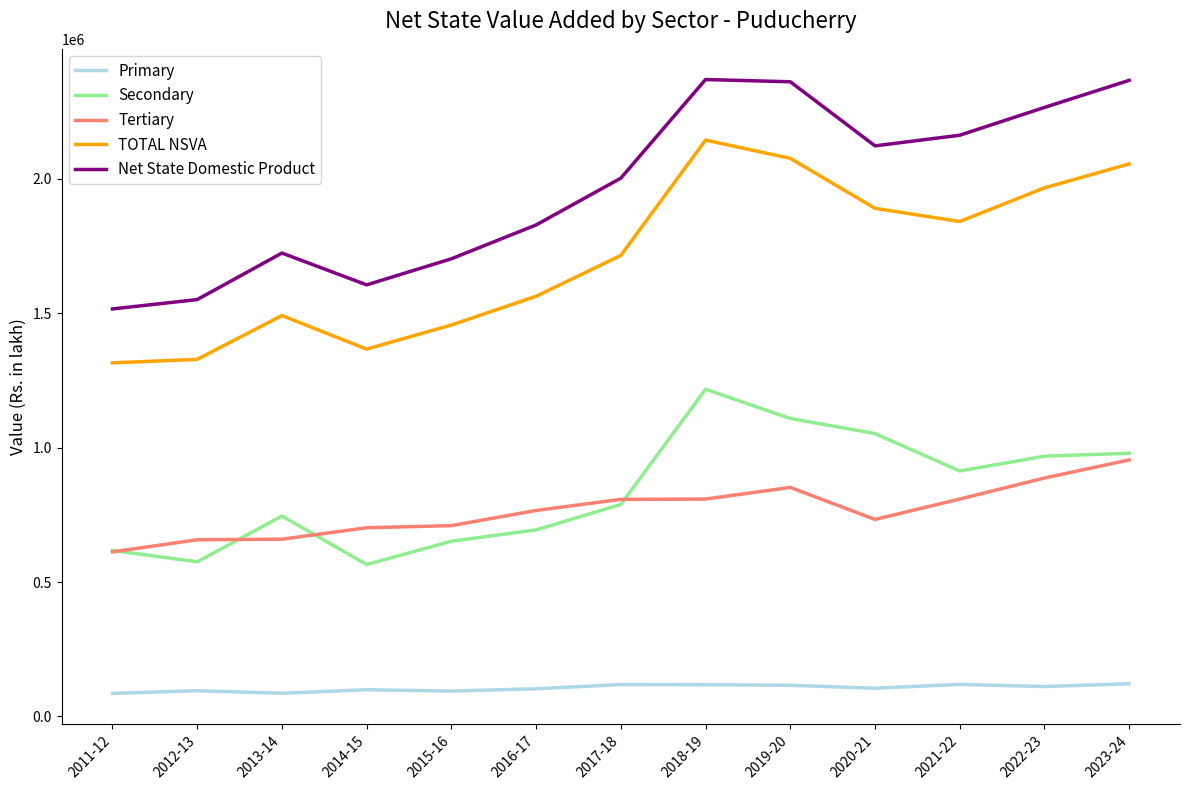

What is the greatest value displayed?

2369301.1